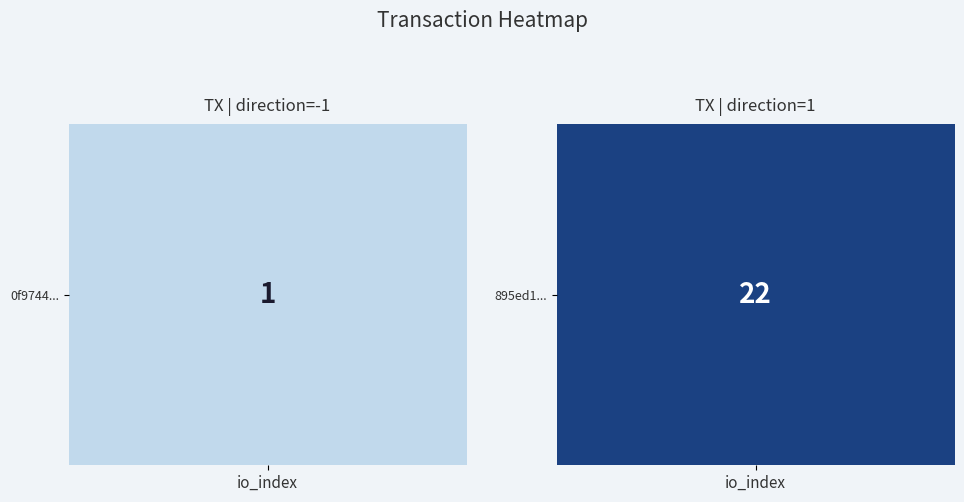

List the labels in order of value, largest first.

1, -1